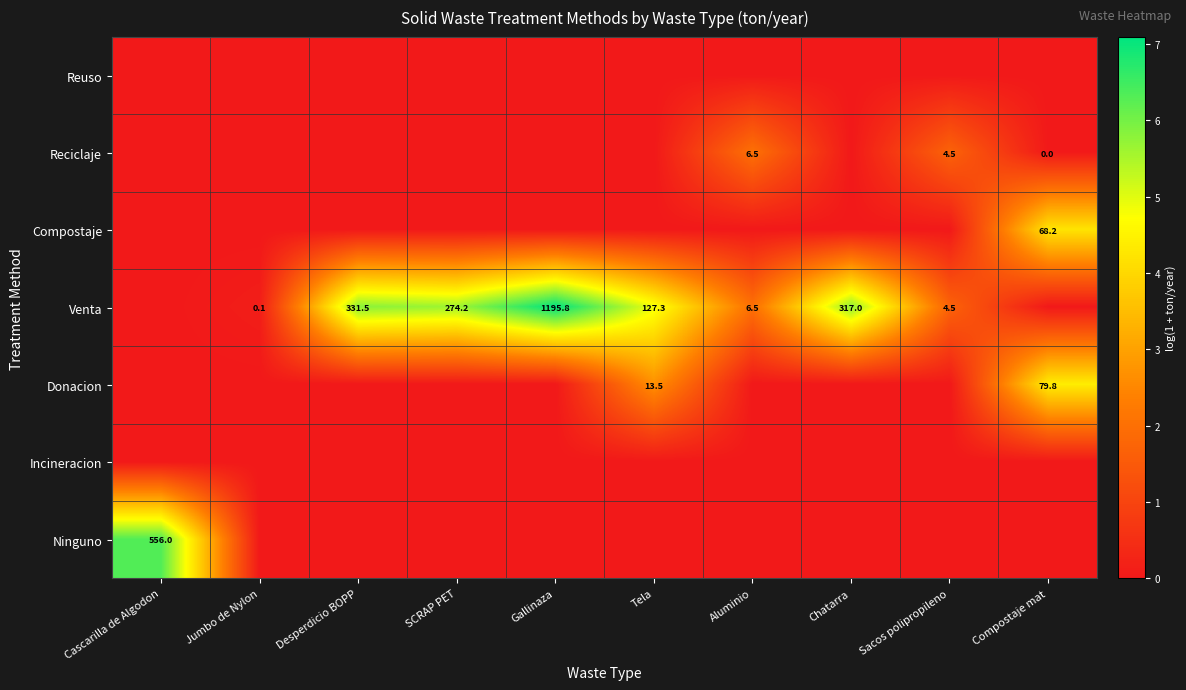

At how many categories does at least one series exceed 3?

7